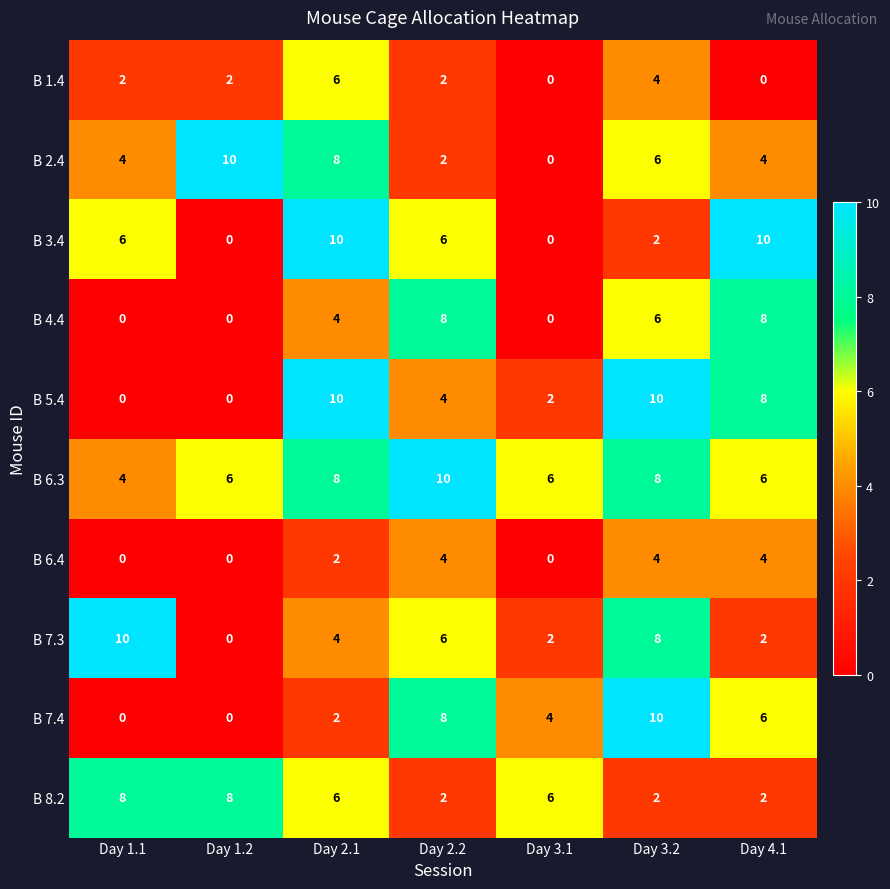

What is the approximate value of B 8.2 at Day 2.1?

6